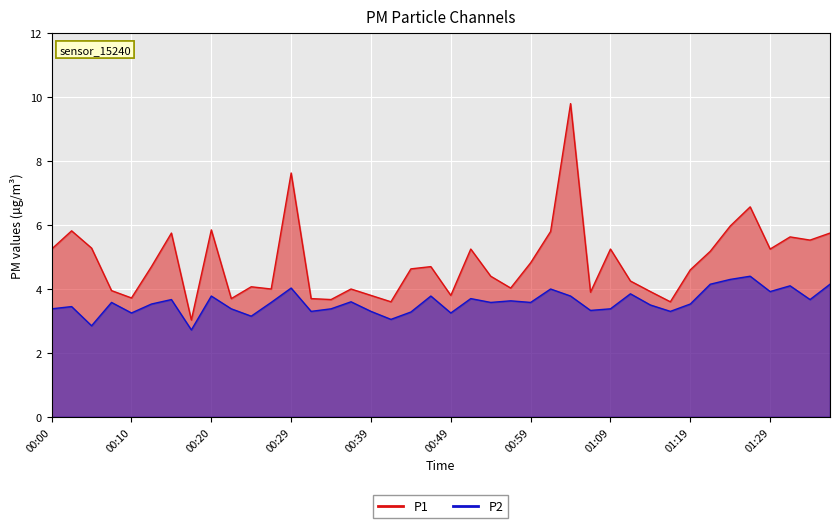

In P2, how many points are lower than both neighbors (excluding endpoints)?

13